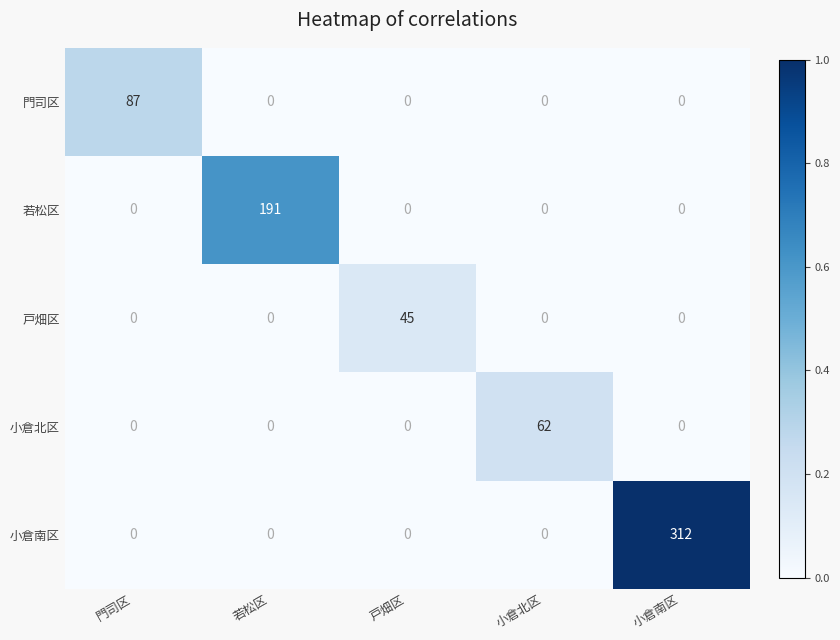

Between 戸畑区 and 小倉南区, which series saw the biggest shift?

小倉南区